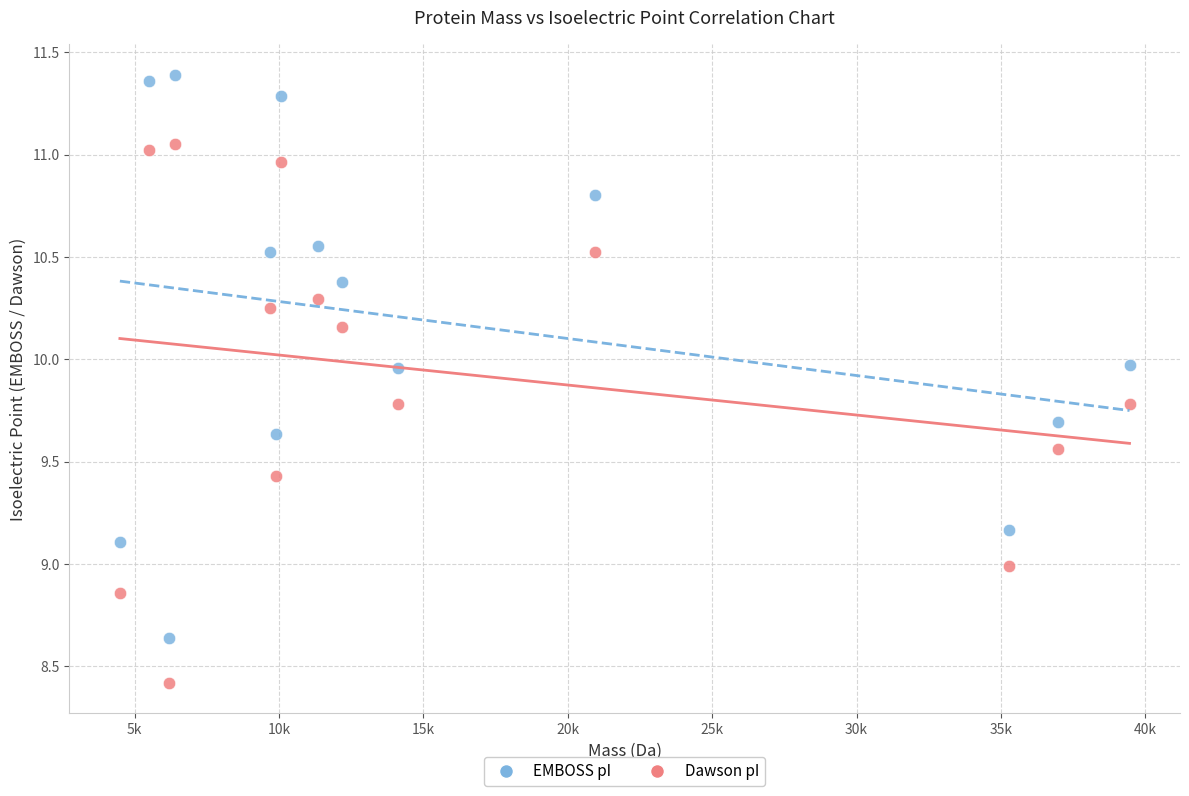

Which series contains the highest Y value?

EMBOSS pI